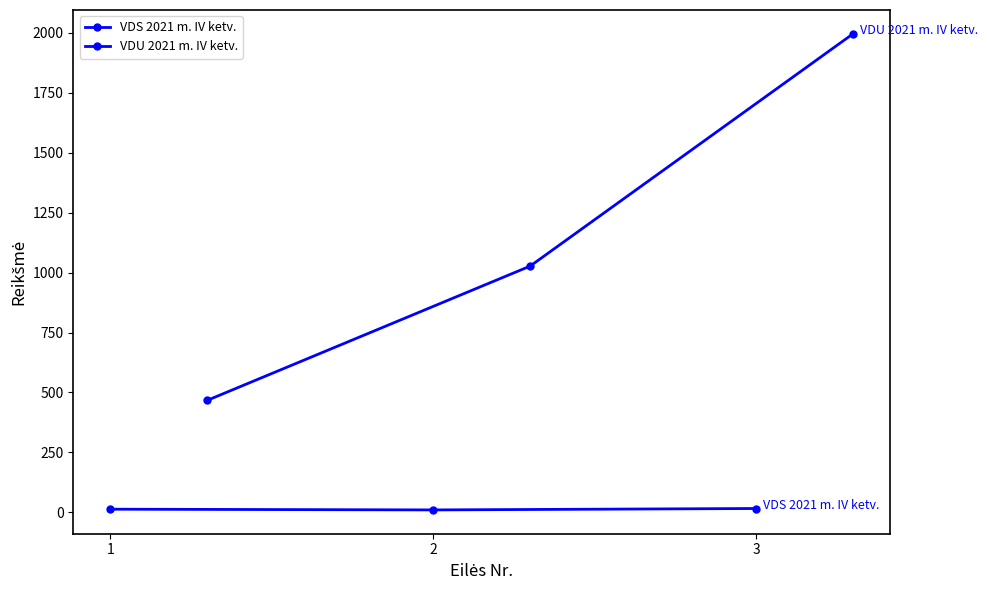

How many series are shown in this chart?

2